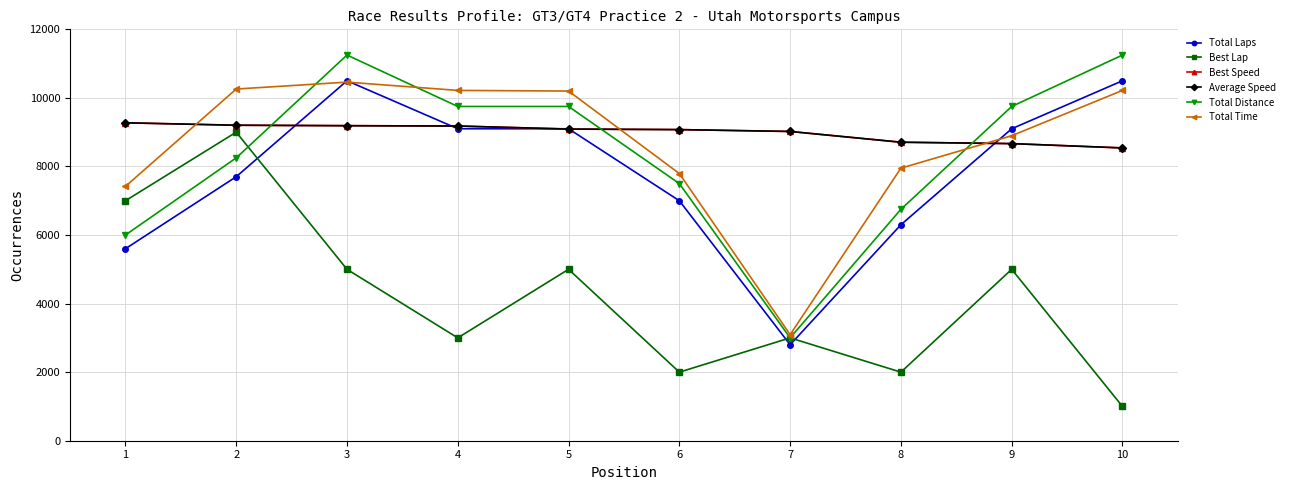

Which has a higher value, 6 or 7?

6